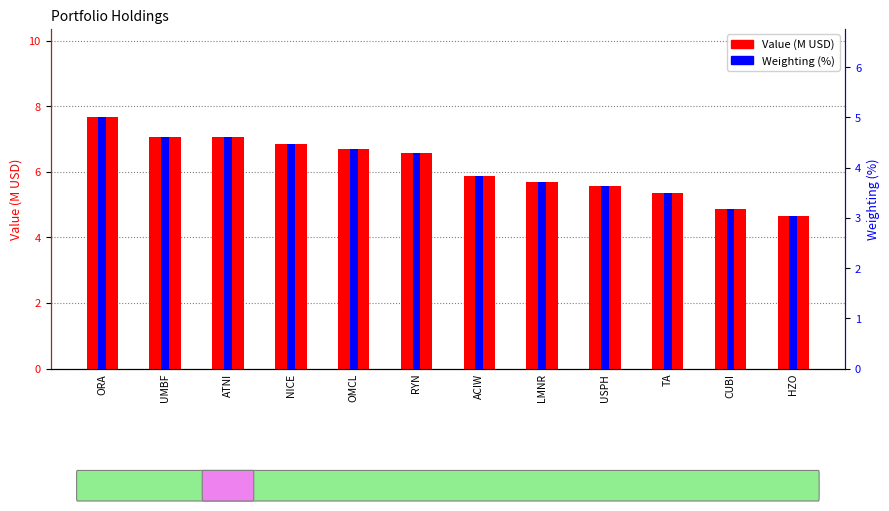

The value of Weighting (%) at ORA is 1.8. True or false?

False